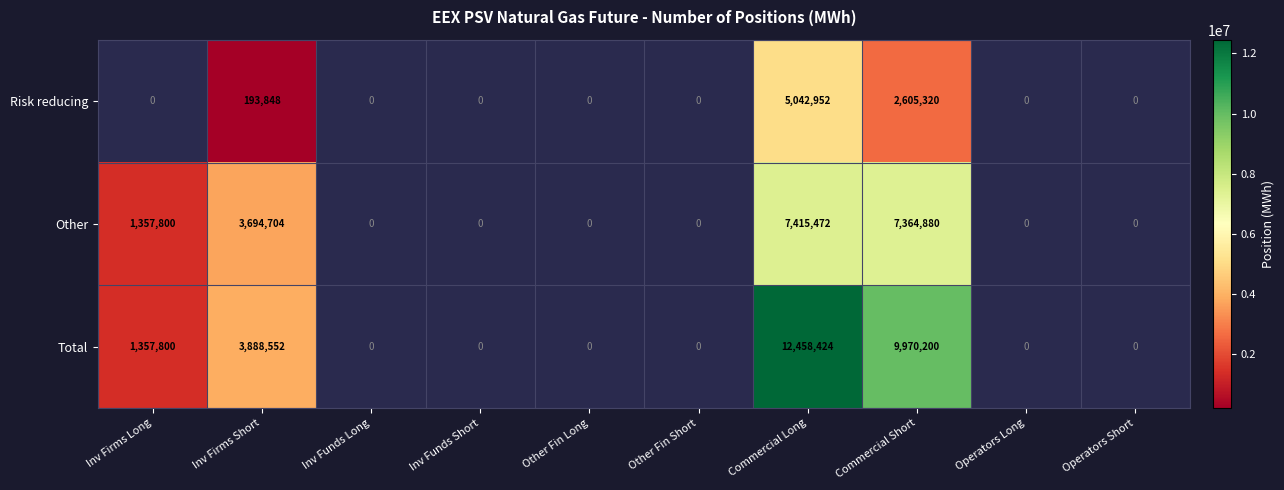

What is the greatest value displayed?

12458424.0